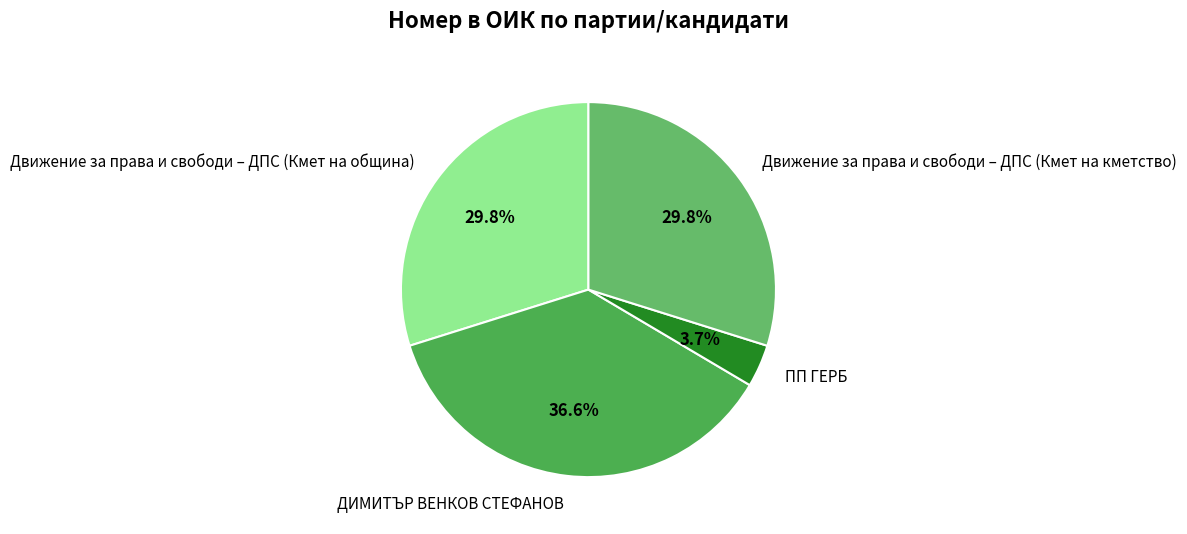

Which category has the biggest portion of the pie?

ДИМИТЪР ВЕНКОВ СТЕФАНОВ